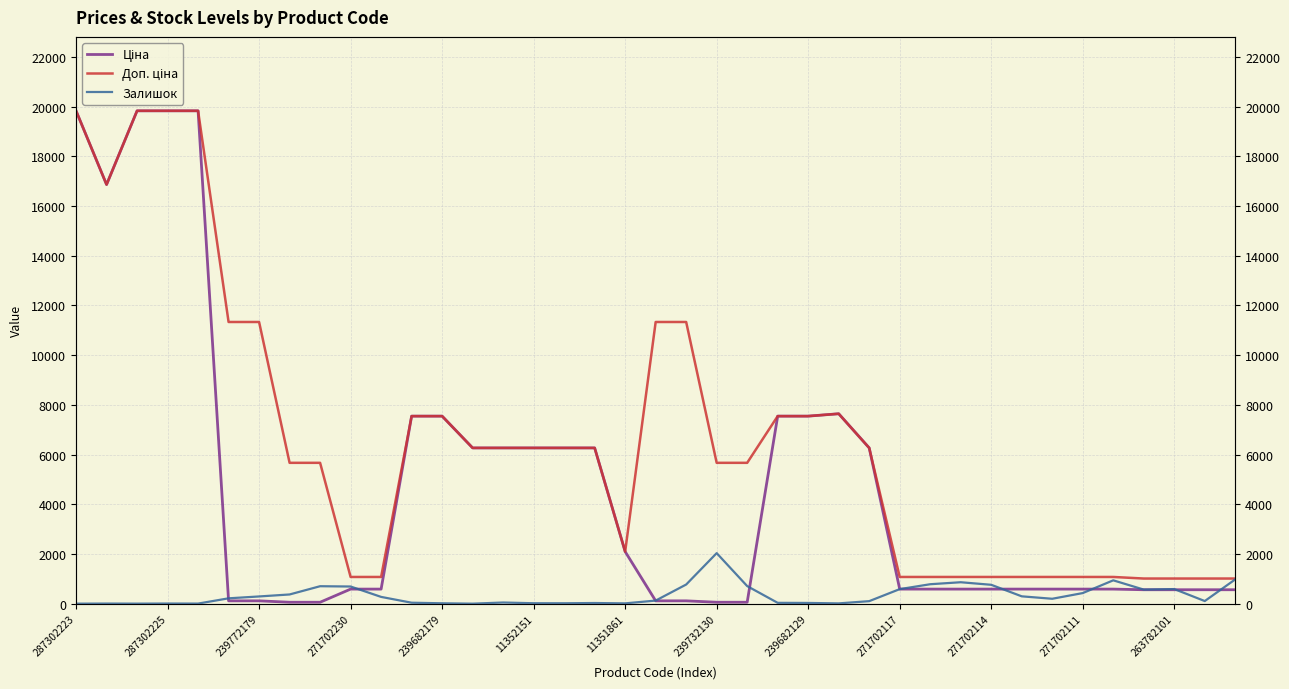

True or false: Ціна has a value of 113.3 at 19.

True